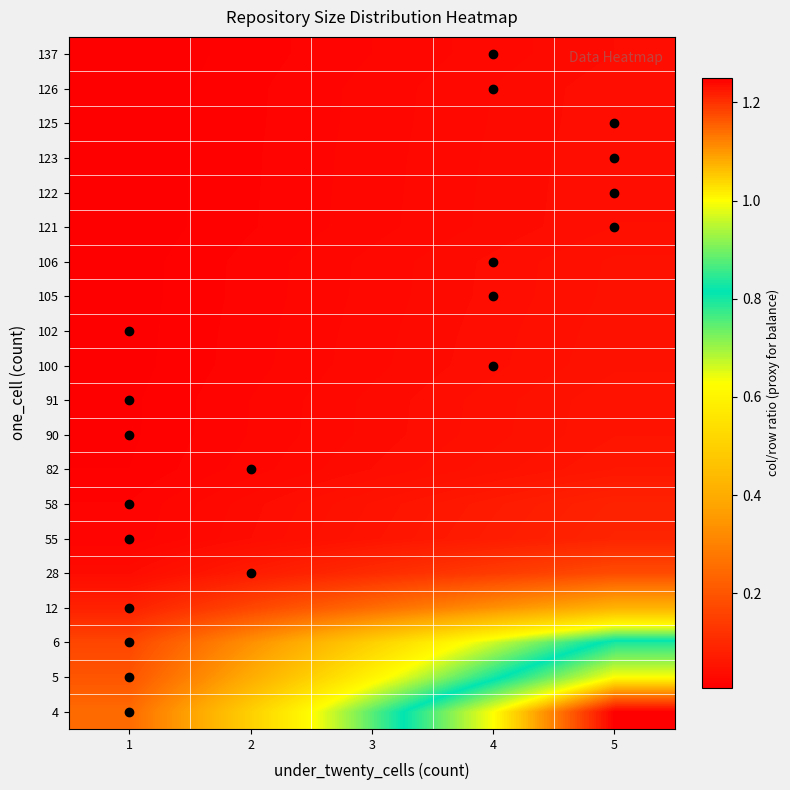

What is the difference between the highest and lowest values at 2?

0.5